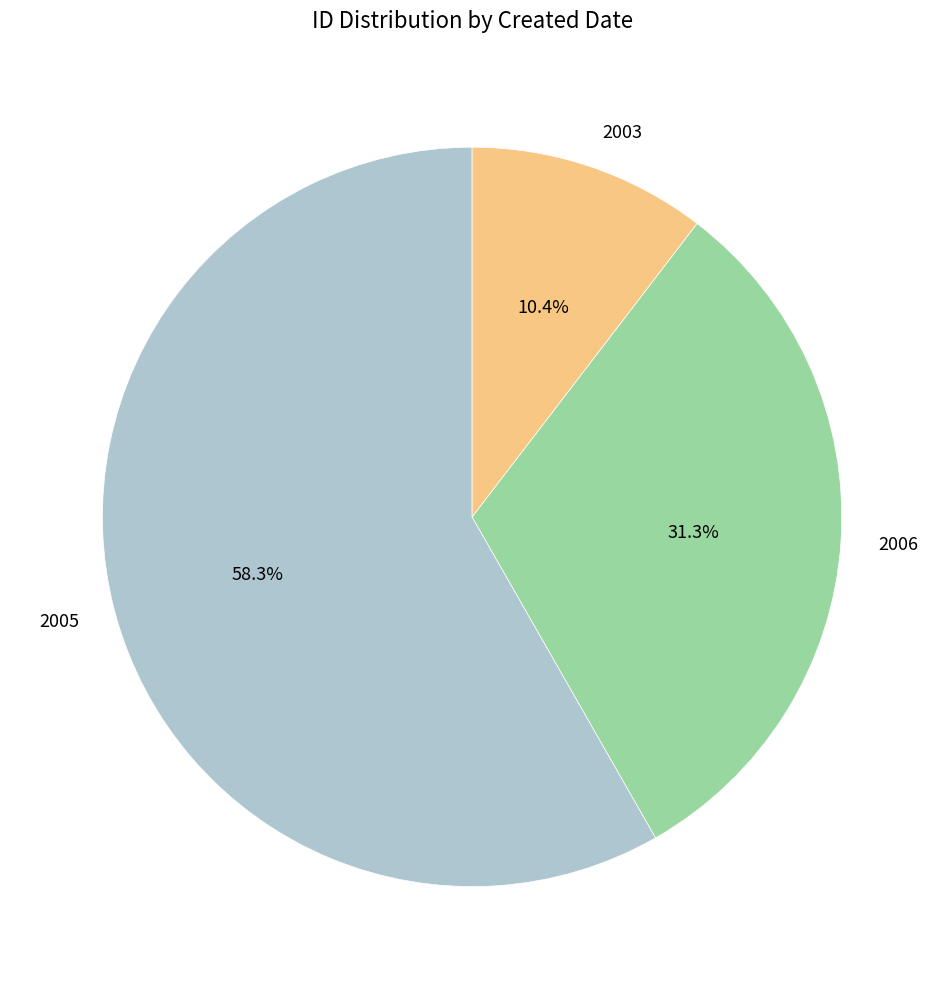

Is there any slice that represents more than half of the pie?

Yes